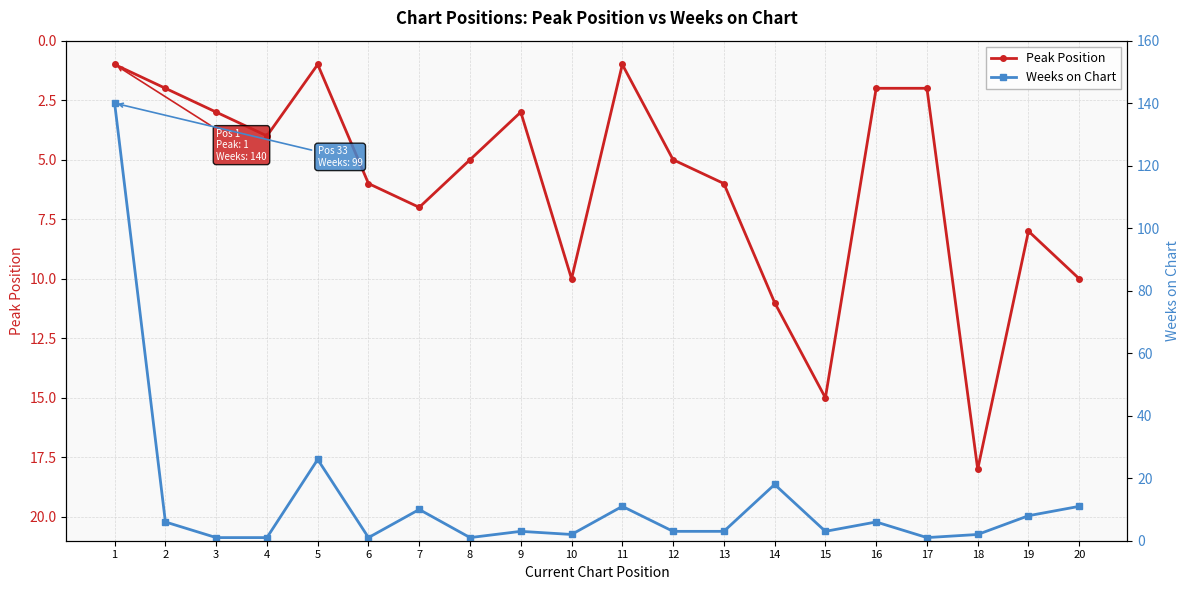

After their last crossing, which series has the higher values: Weeks on Chart or Peak Position?

Peak Position